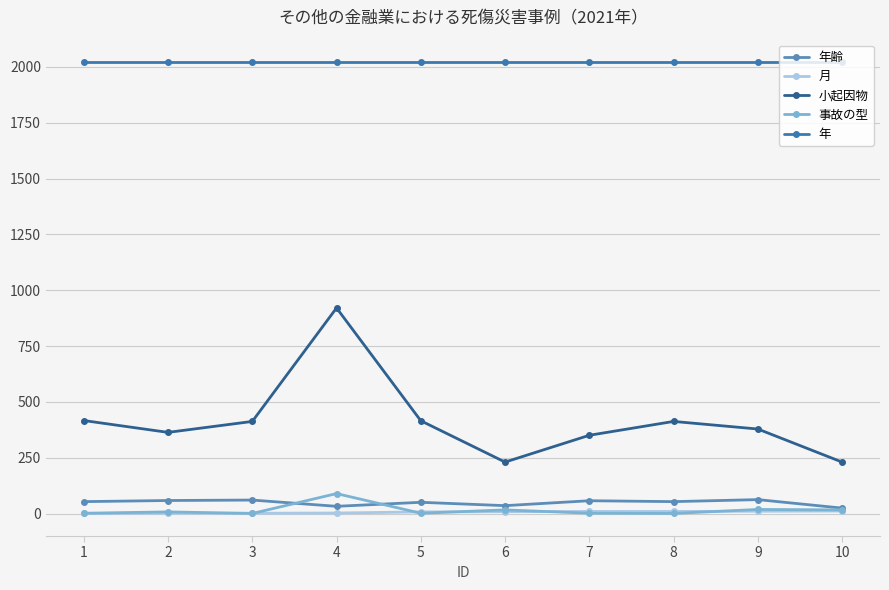

Which series has the largest range (max minus min)?

小起因物